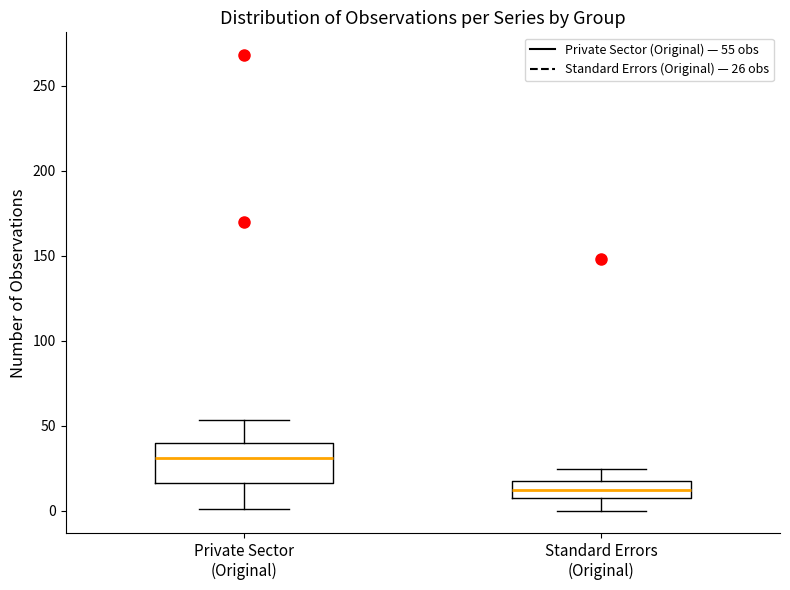

Which box's median line is the highest?

Private Sector (Original)